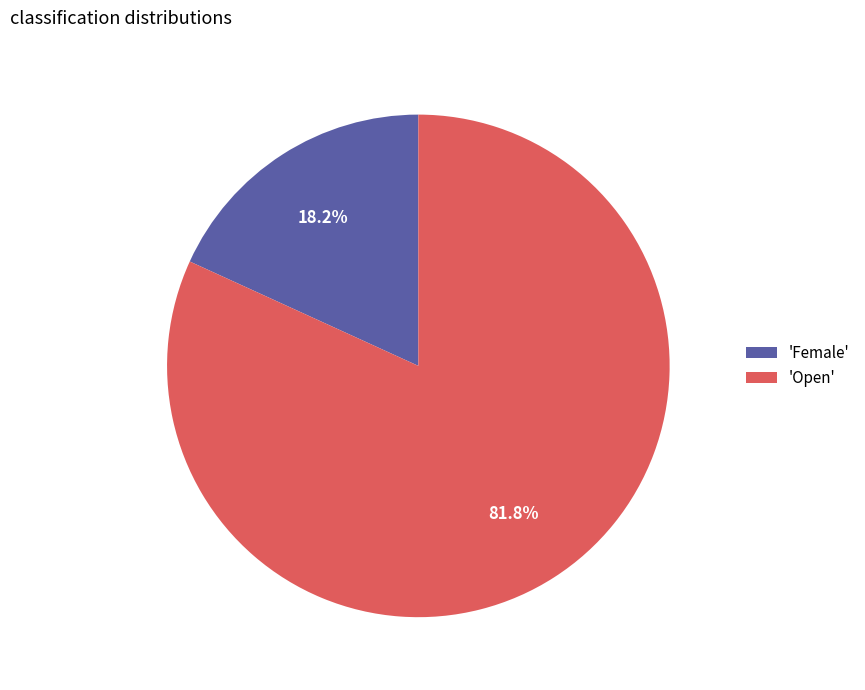

Combined, what portion of the pie is 'Female' and 'Open'?

100.0%